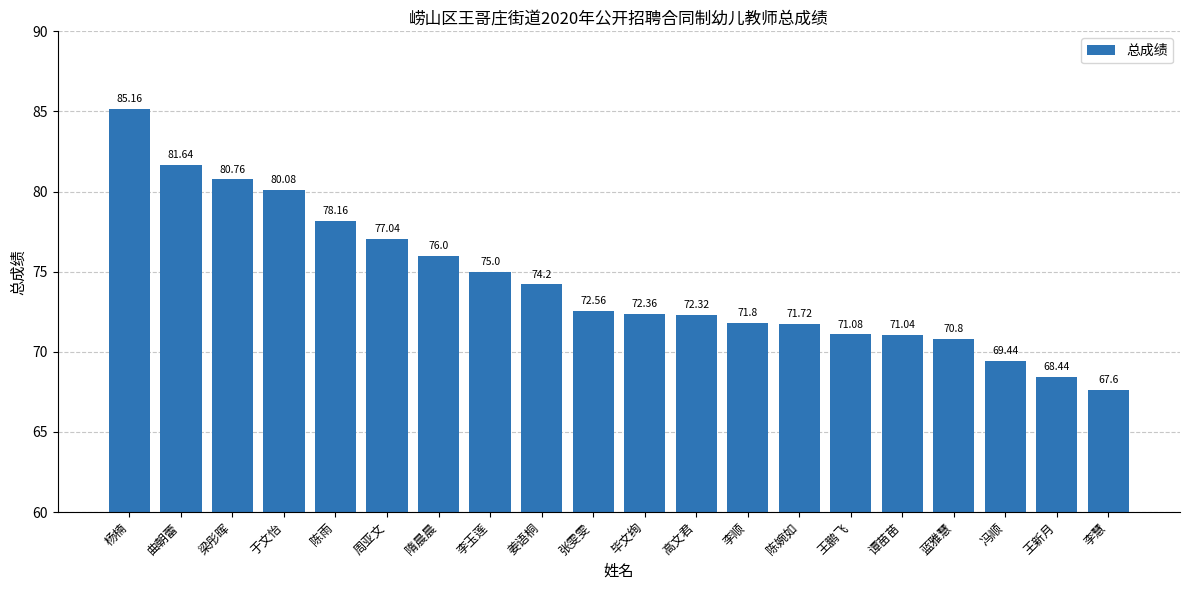

Is it true that the value at 陈婉如 is 36.0?

False